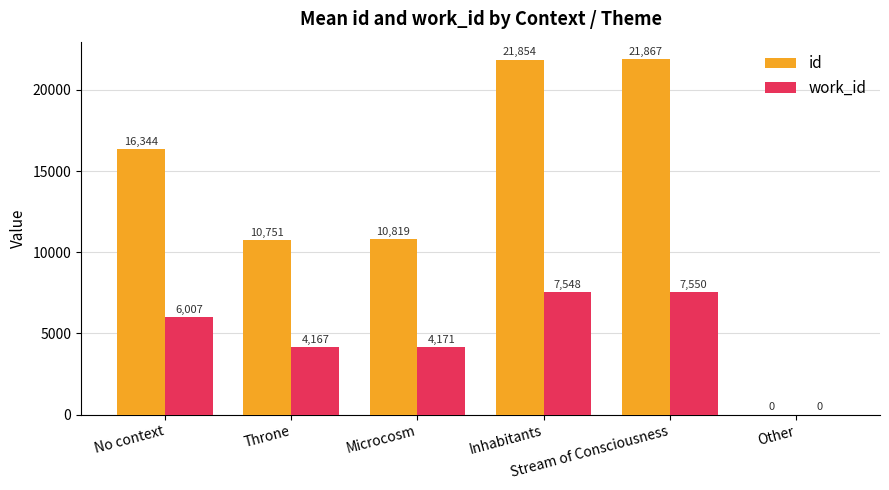

What is the sum of all id values?

81635